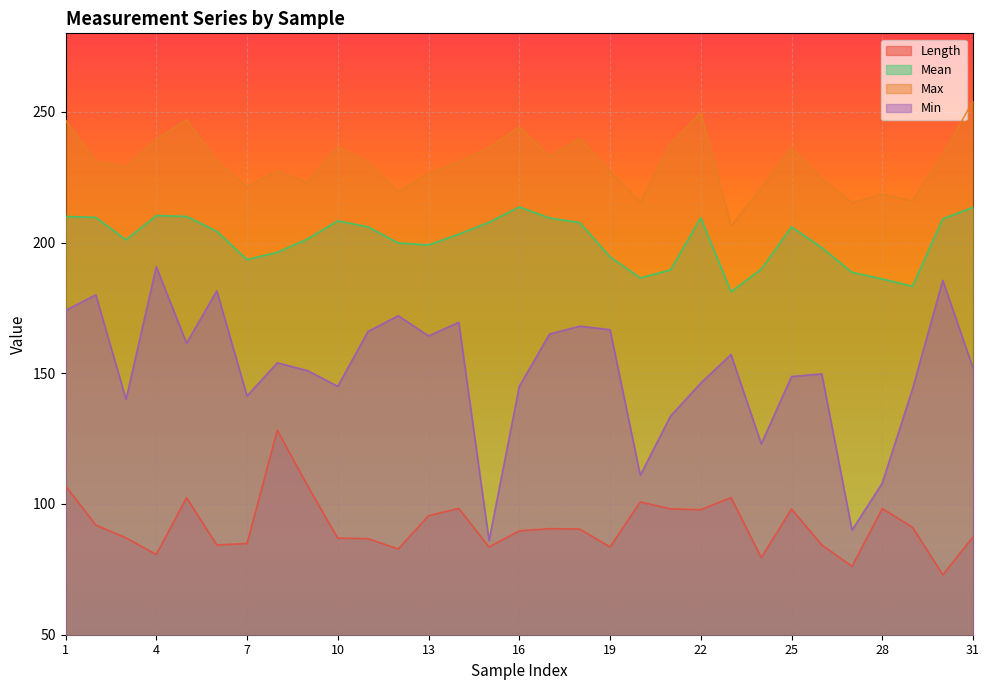

At how many categories does at least one series exceed 147?

31